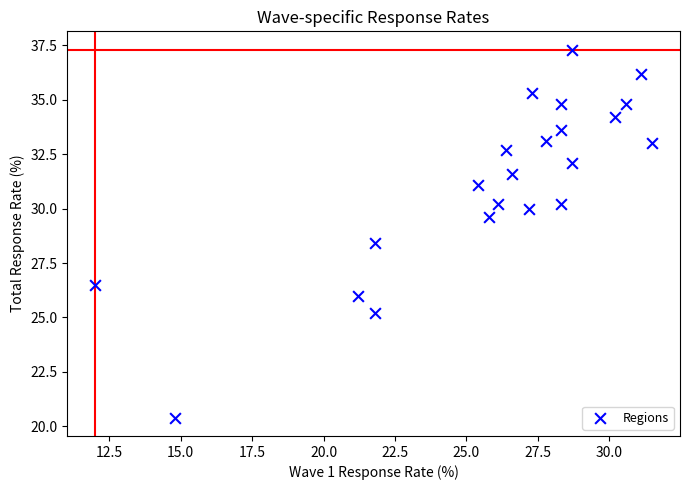

What Y value in the scatter plot is closest to 28?

28.4